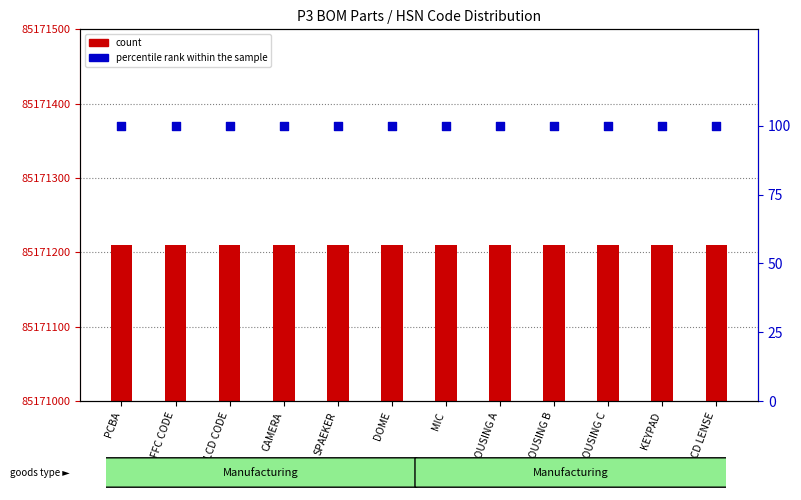

Which series has the largest Y range (max minus min)?

count